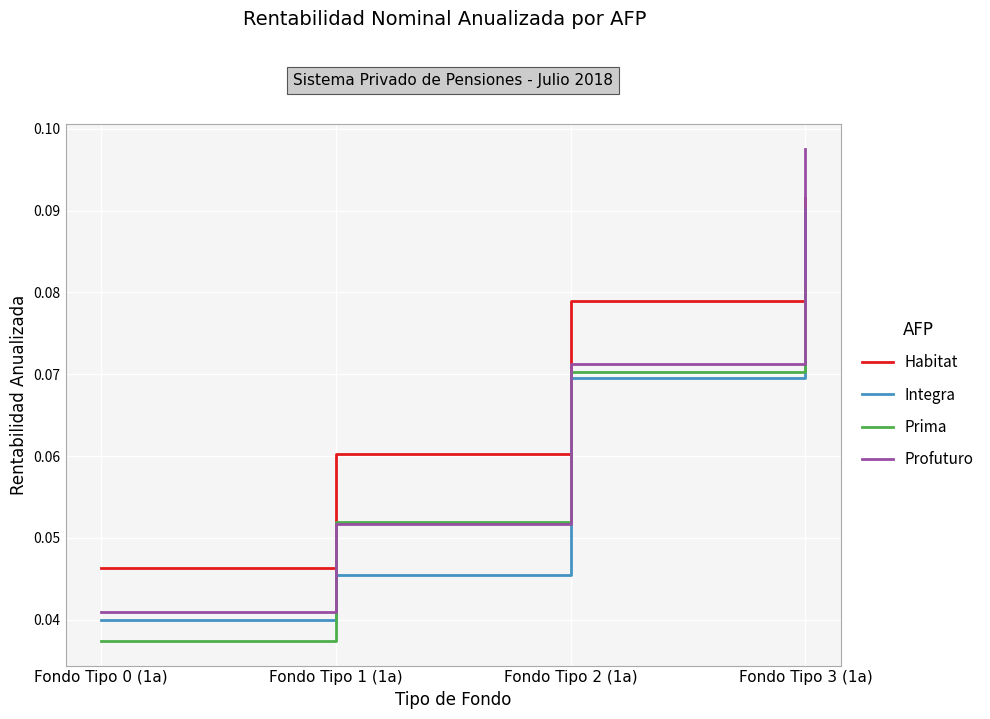

True or false: Habitat has a value of 0.0 at Fondo Tipo 1 (1a).

False